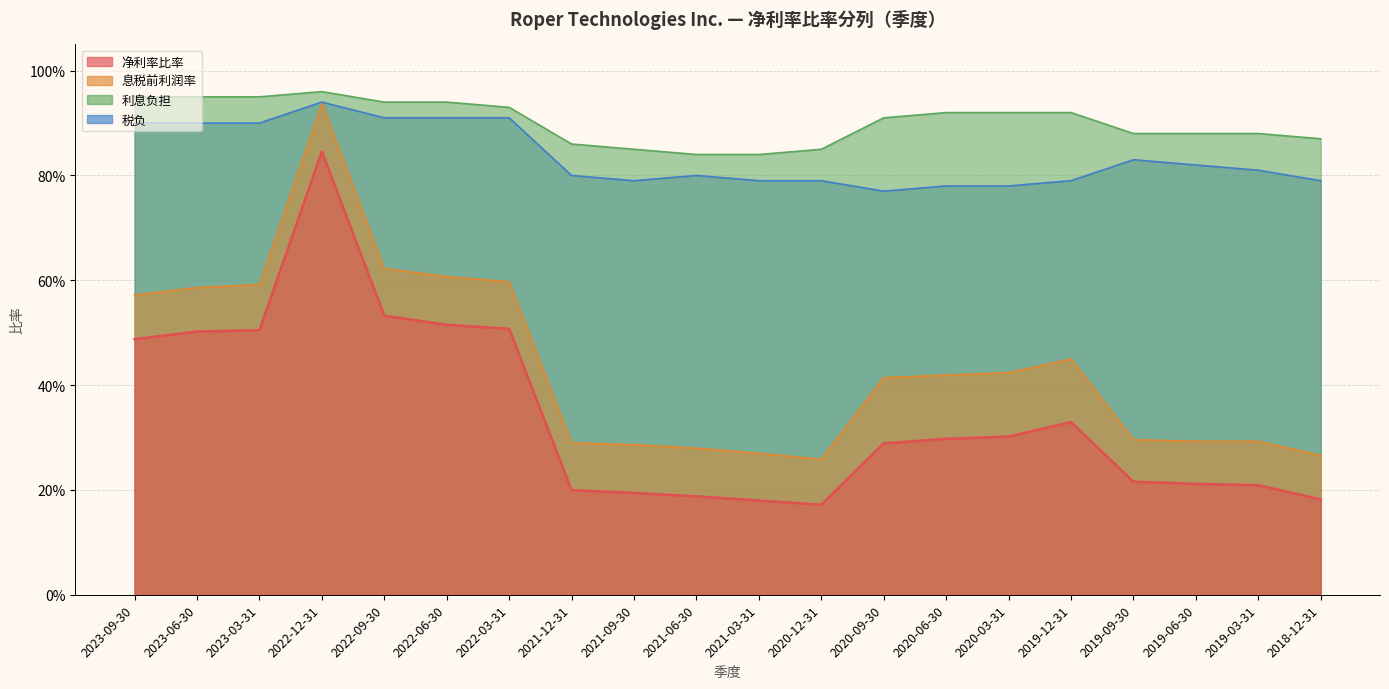

What is the difference between the maximum and minimum values in the 利息负担 series?

0.1